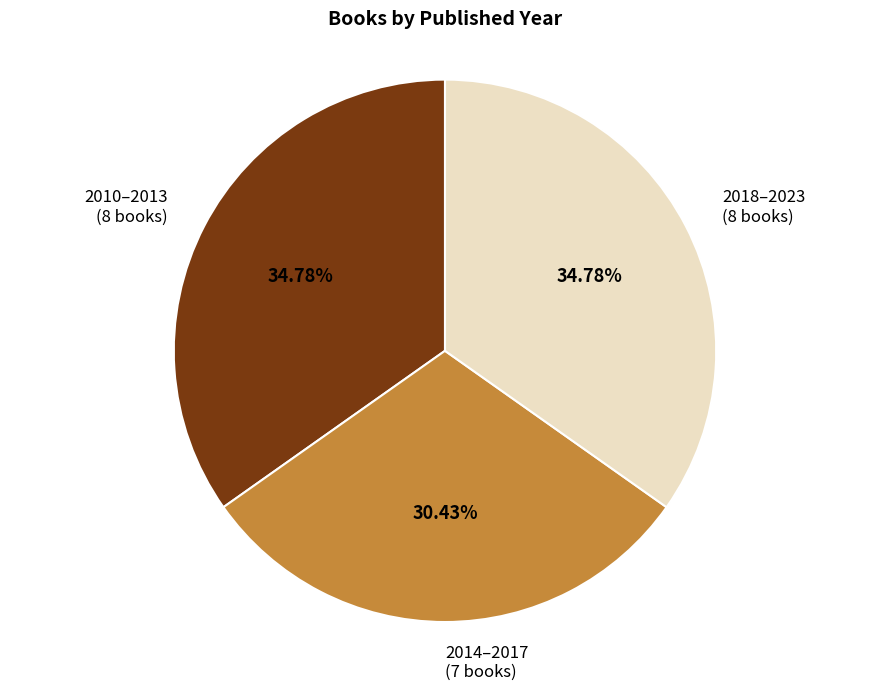

Is there a majority slice in this chart?

No